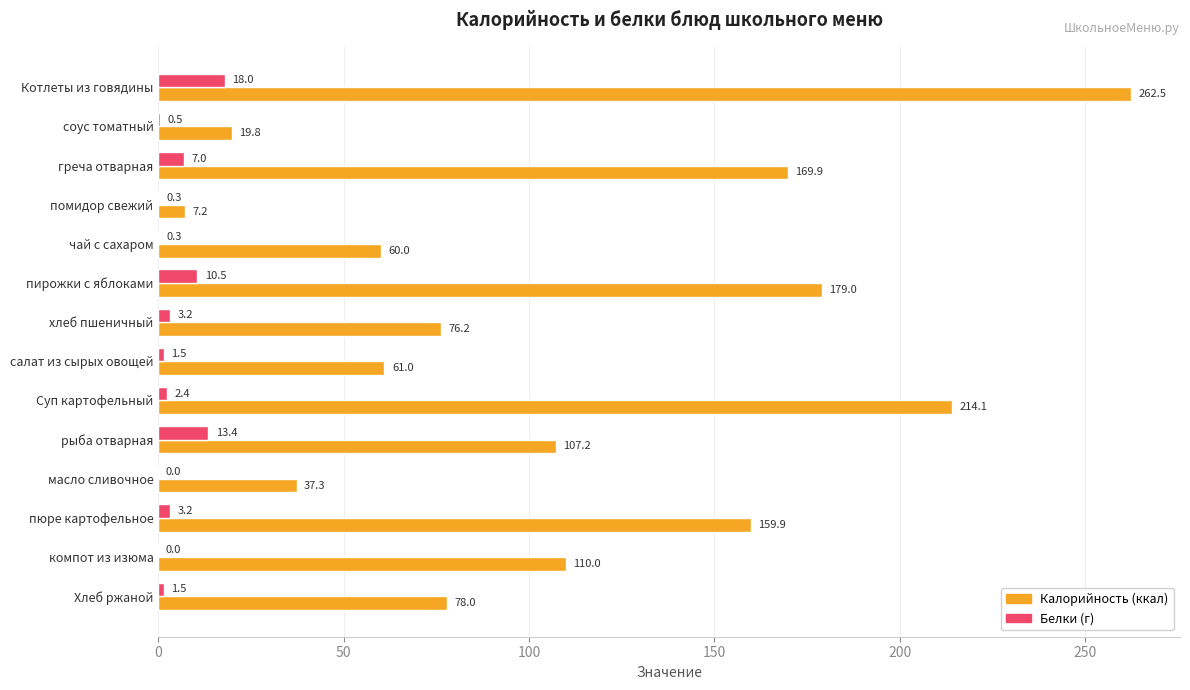

At which category does the chart reach its peak across all series?

Котлеты из говядины